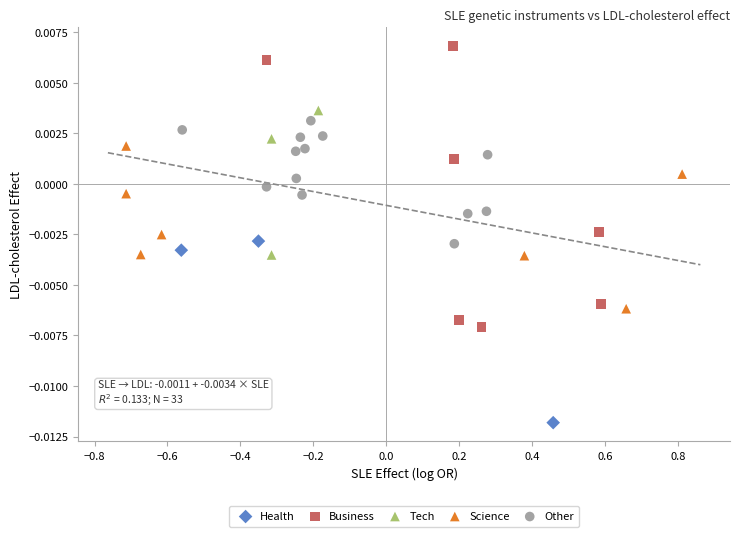

Which series has the widest spread of Y values?

Business